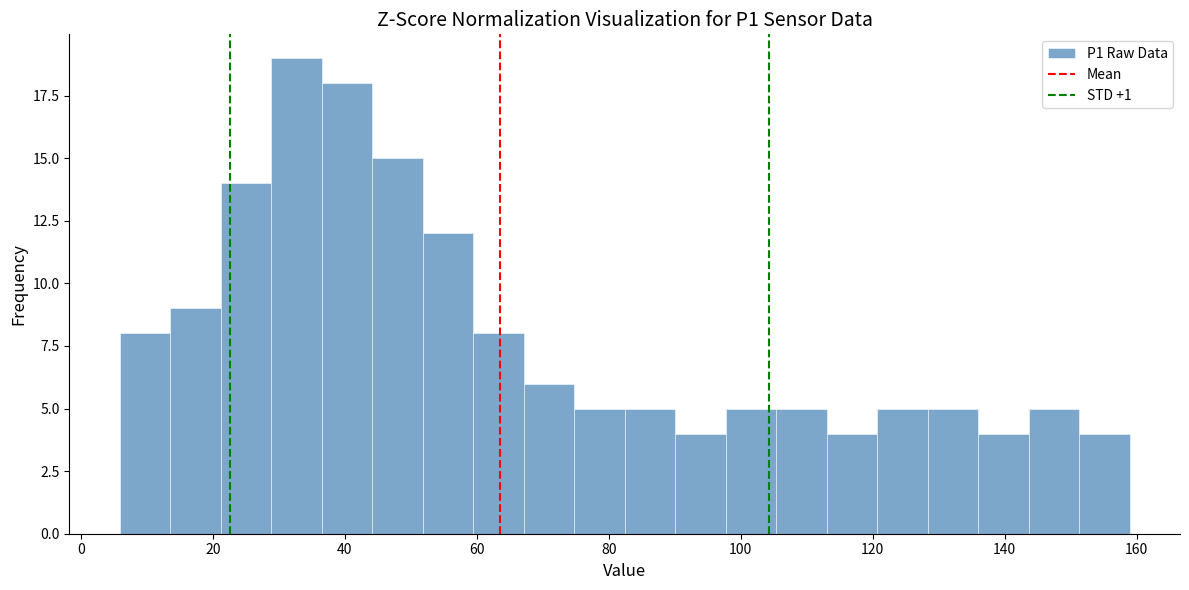

Around what value on the x-axis is the tallest bar? Give the approximate position of its centre, as read against the axis.

32